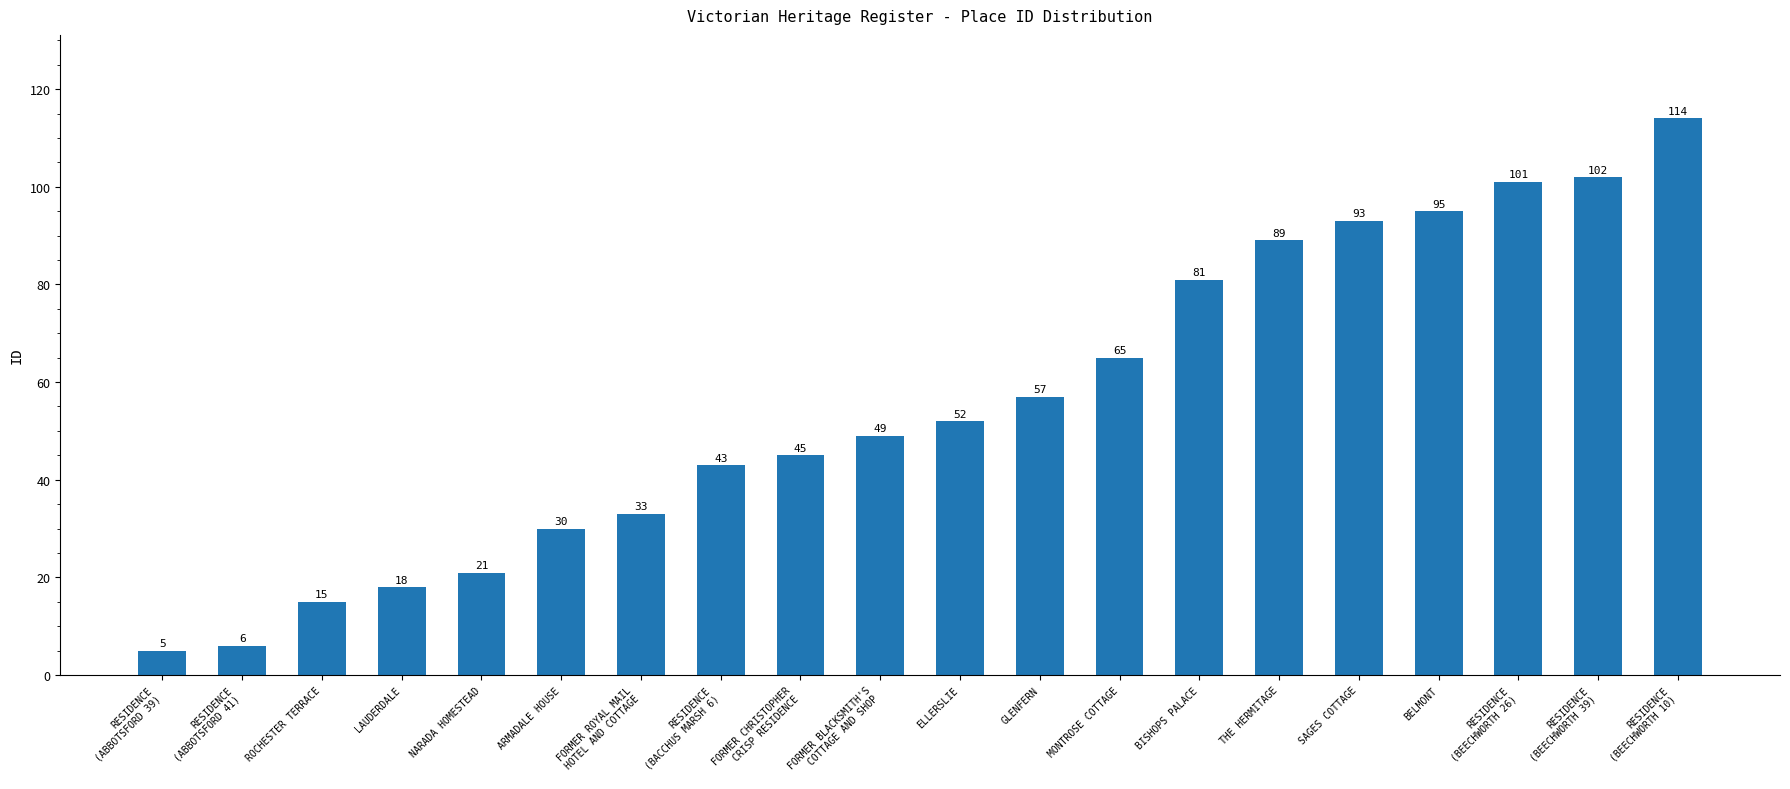

Rank the categories by value from lowest to highest.

RESIDENCE
(ABBOTSFORD 39), RESIDENCE
(ABBOTSFORD 41), ROCHESTER TERRACE, LAUDERDALE, NARADA HOMESTEAD, ARMADALE HOUSE, FORMER ROYAL MAIL
HOTEL AND COTTAGE, RESIDENCE
(BACCHUS MARSH 6), FORMER CHRISTOPHER
CRISP RESIDENCE, FORMER BLACKSMITH'S
COTTAGE AND SHOP, ELLERSLIE, GLENFERN, MONTROSE COTTAGE, BISHOPS PALACE, THE HERMITAGE, SAGES COTTAGE, BELMONT, RESIDENCE
(BEECHWORTH 26), RESIDENCE
(BEECHWORTH 39), RESIDENCE
(BEECHWORTH 10)